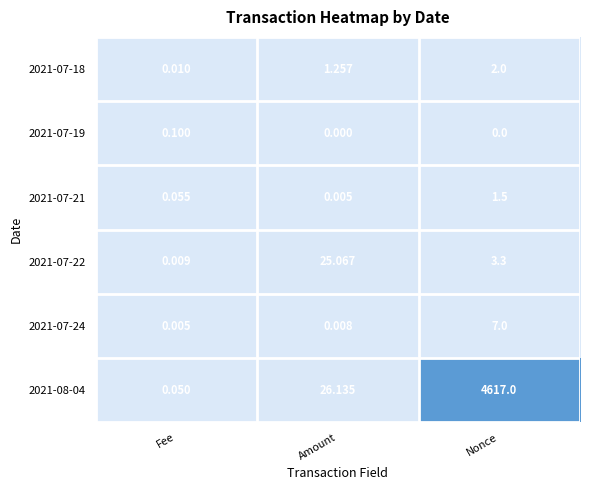

At how many categories does at least one series exceed 2582?

1